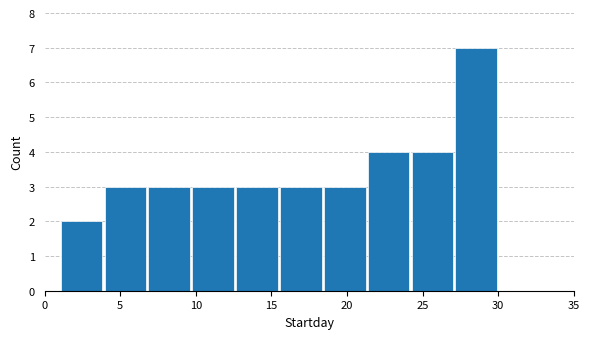

How tall is the bar that spans 1.0 to 3.9 on the x-axis? Neither the bar edges nor the heights are printed on the chart, so give them approximately, as read against the axes.

2